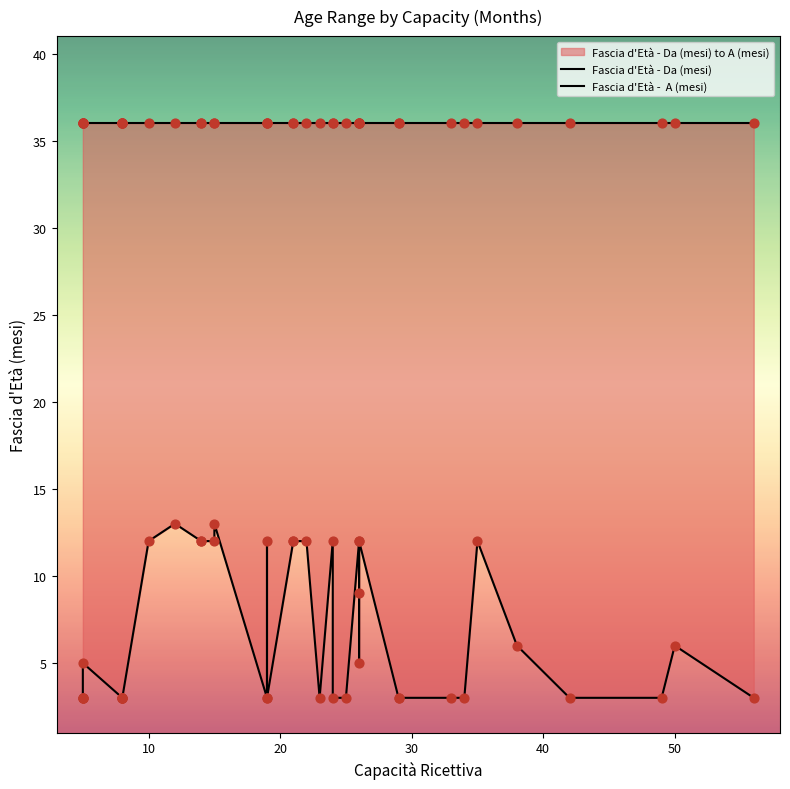

Which series reaches the minimum Y coordinate?

Fascia d'Età - Da (mesi)